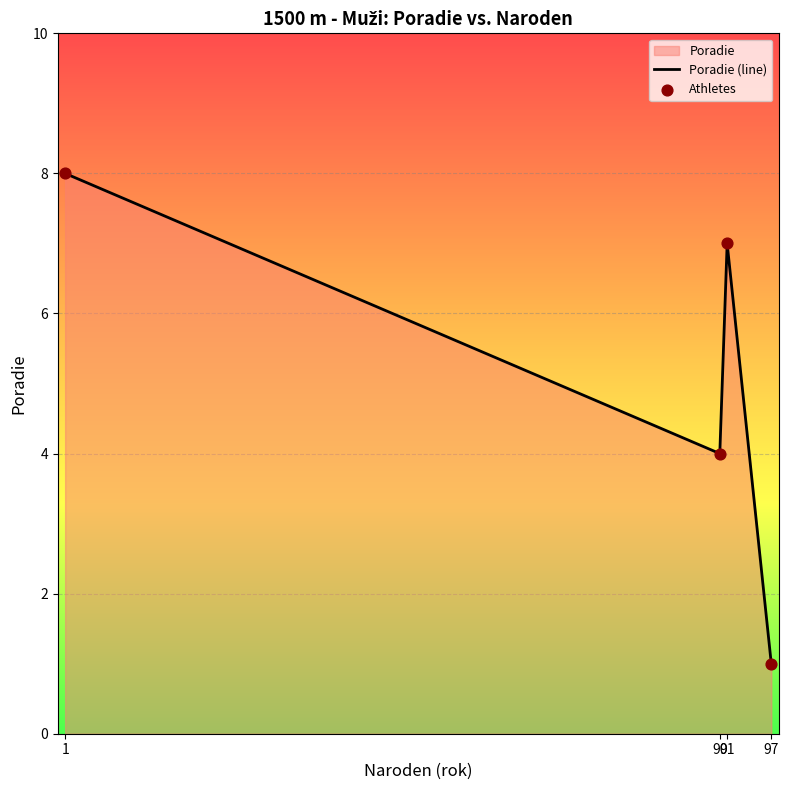

Which series contains the highest Y value?

Poradie (line)